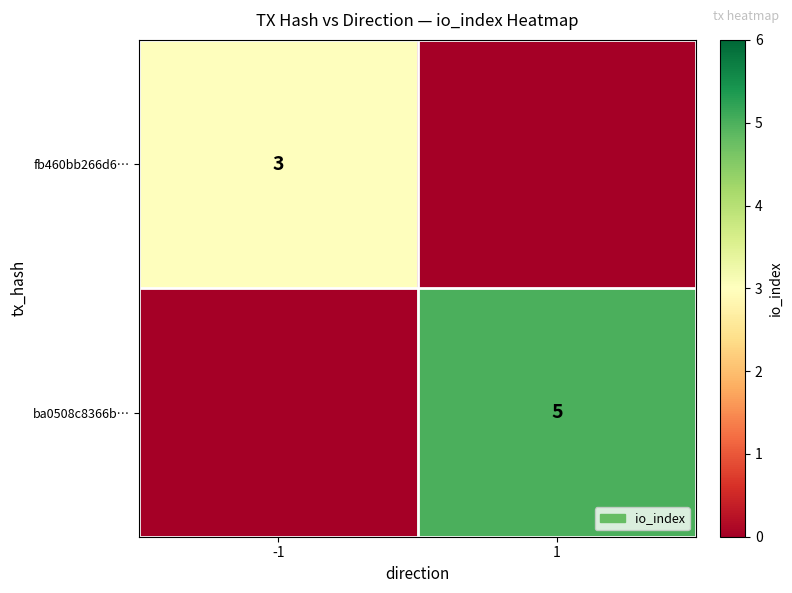

True or false: fb460bb266d6… has a value of 1 at -1.

False